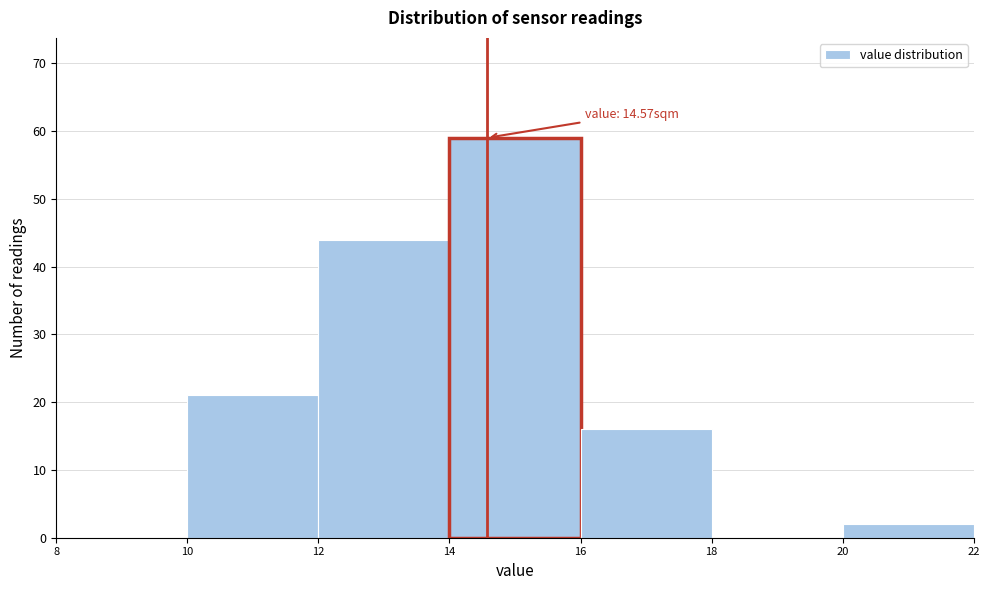

Over which range of the x-axis is the bar tallest?

14 to 16